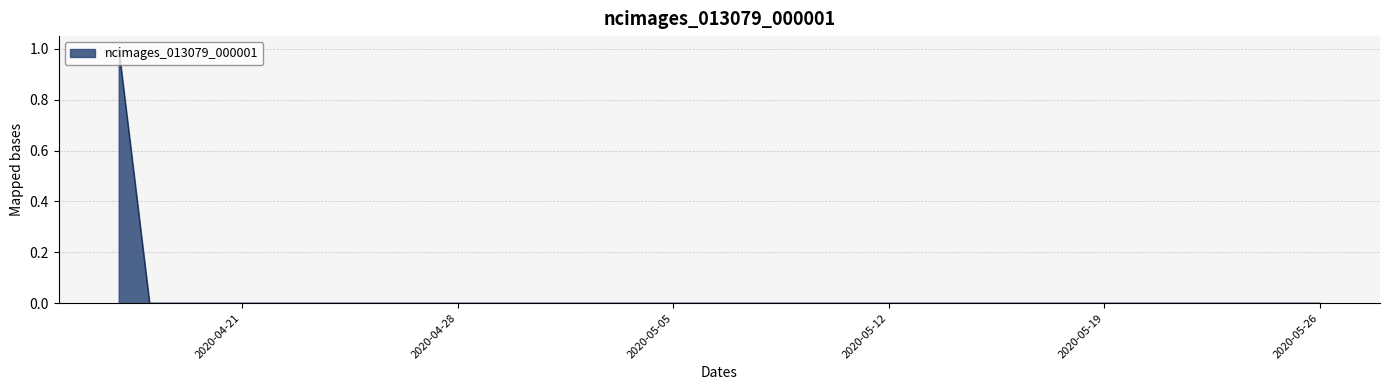

What is the label of the 26th point from the left?

2020-05-12